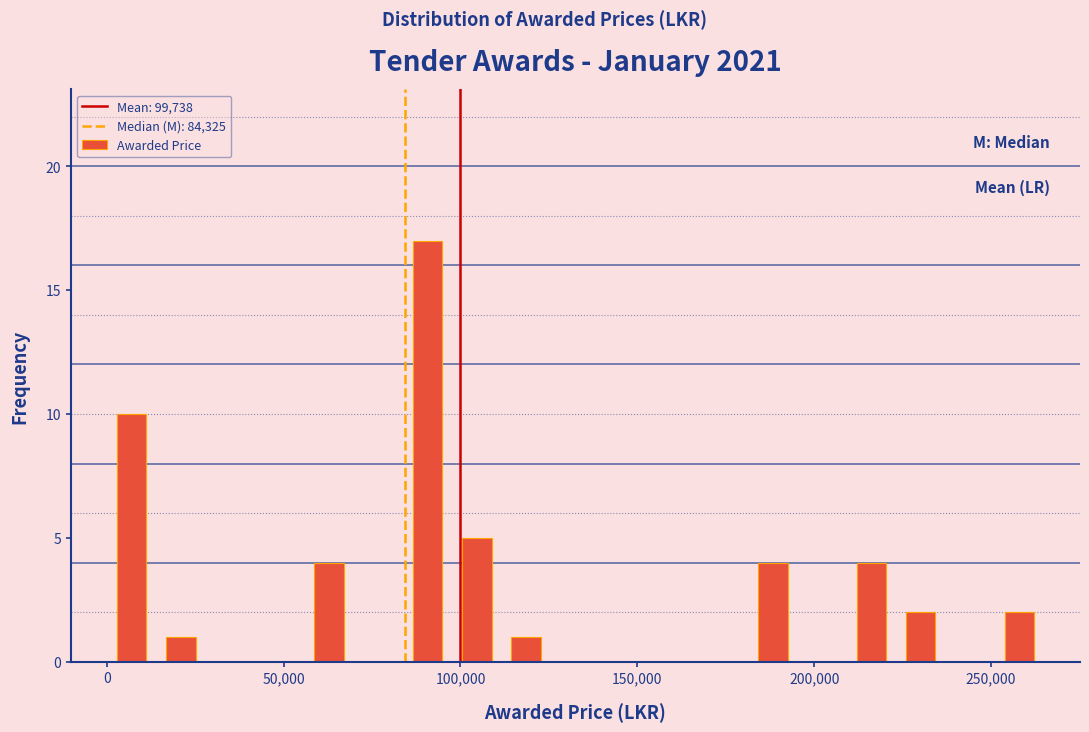

Around what value on the x-axis is the tallest bar? Give the approximate position of its centre, as read against the axis.

90000